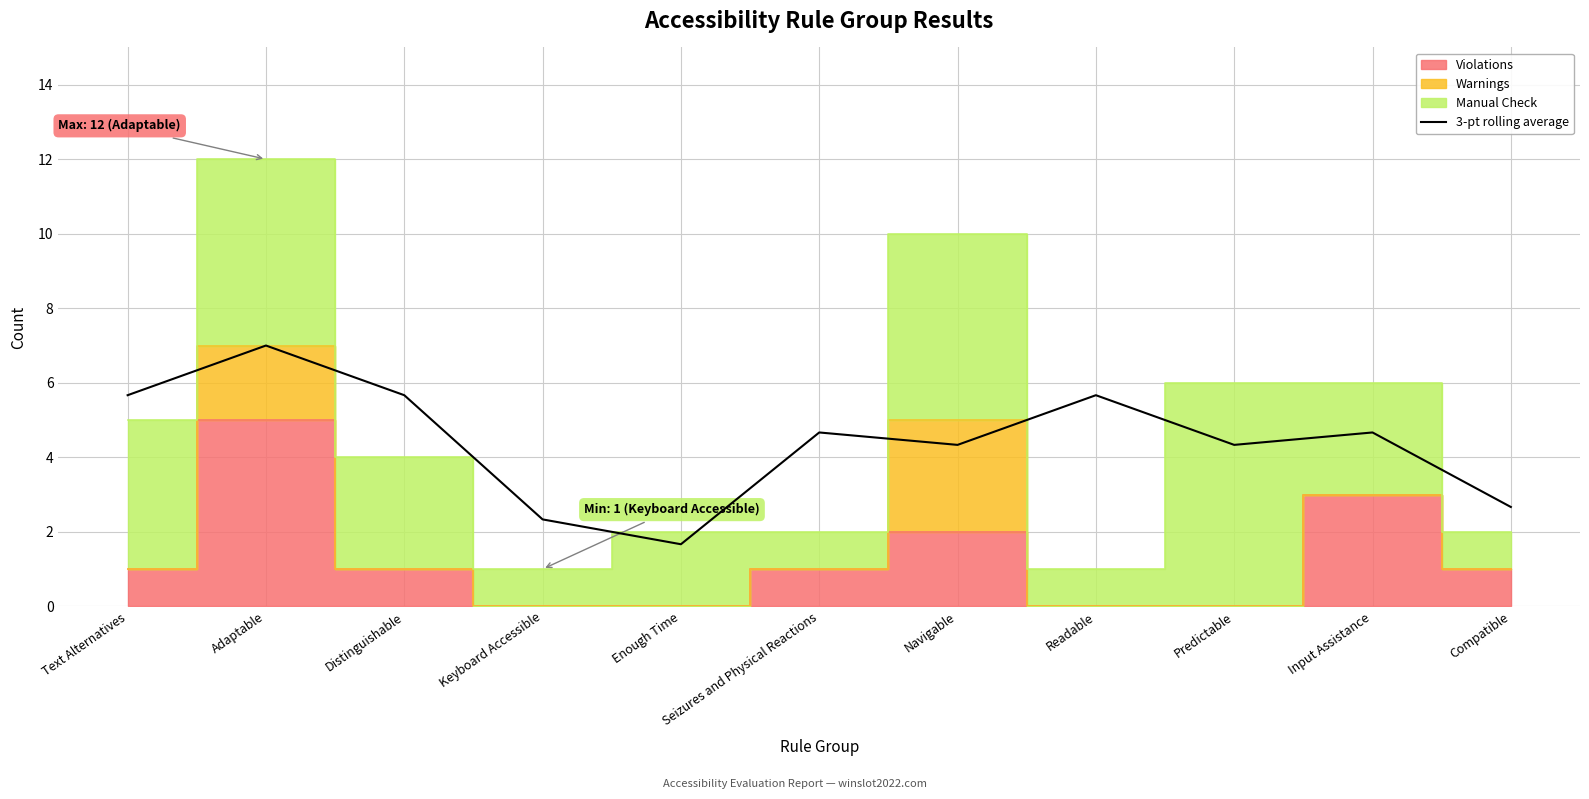

How many lines are shown in the chart?

1